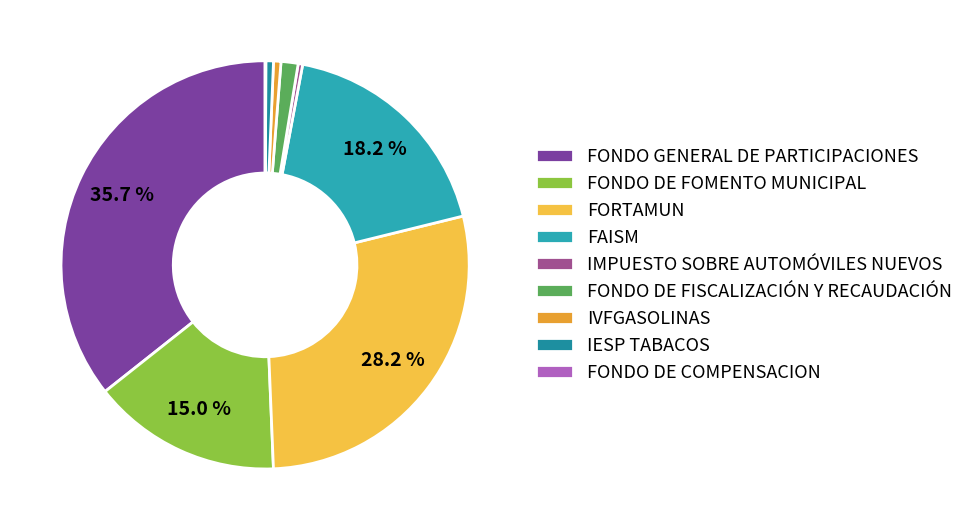

What is the largest slice in the pie chart?

FONDO GENERAL DE PARTICIPACIONES